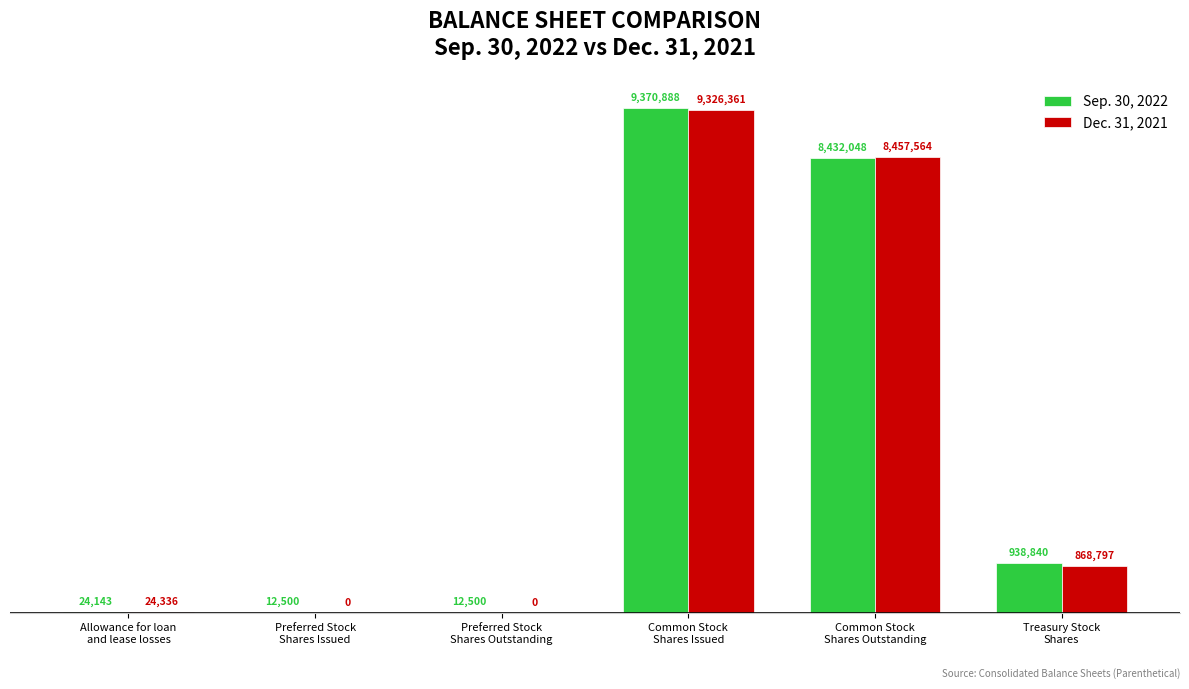

What are all the series names shown in the legend?

Sep. 30, 2022, Dec. 31, 2021